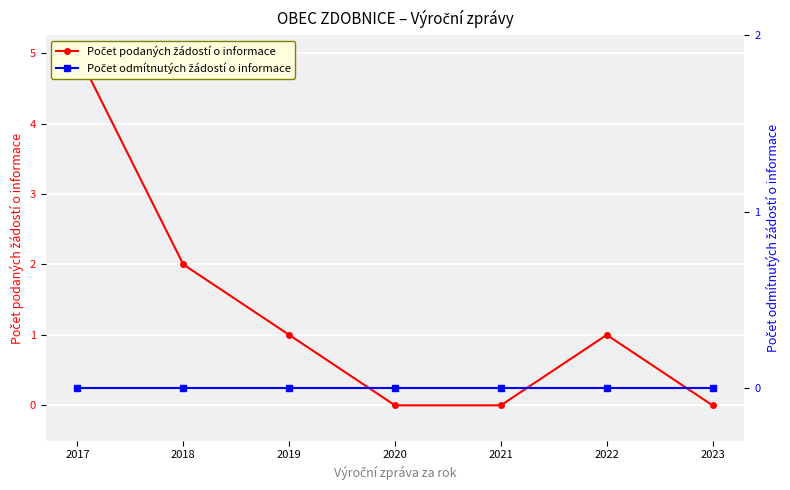

At which label does Počet odmítnutých žádostí o informace reach its minimum?

2017